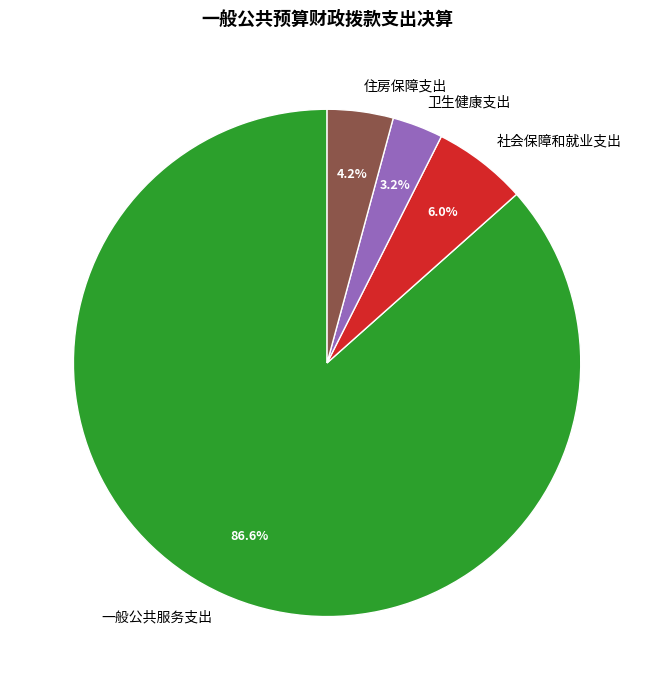

Rank the categories by value from highest to lowest.

一般公共服务支出, 社会保障和就业支出, 住房保障支出, 卫生健康支出